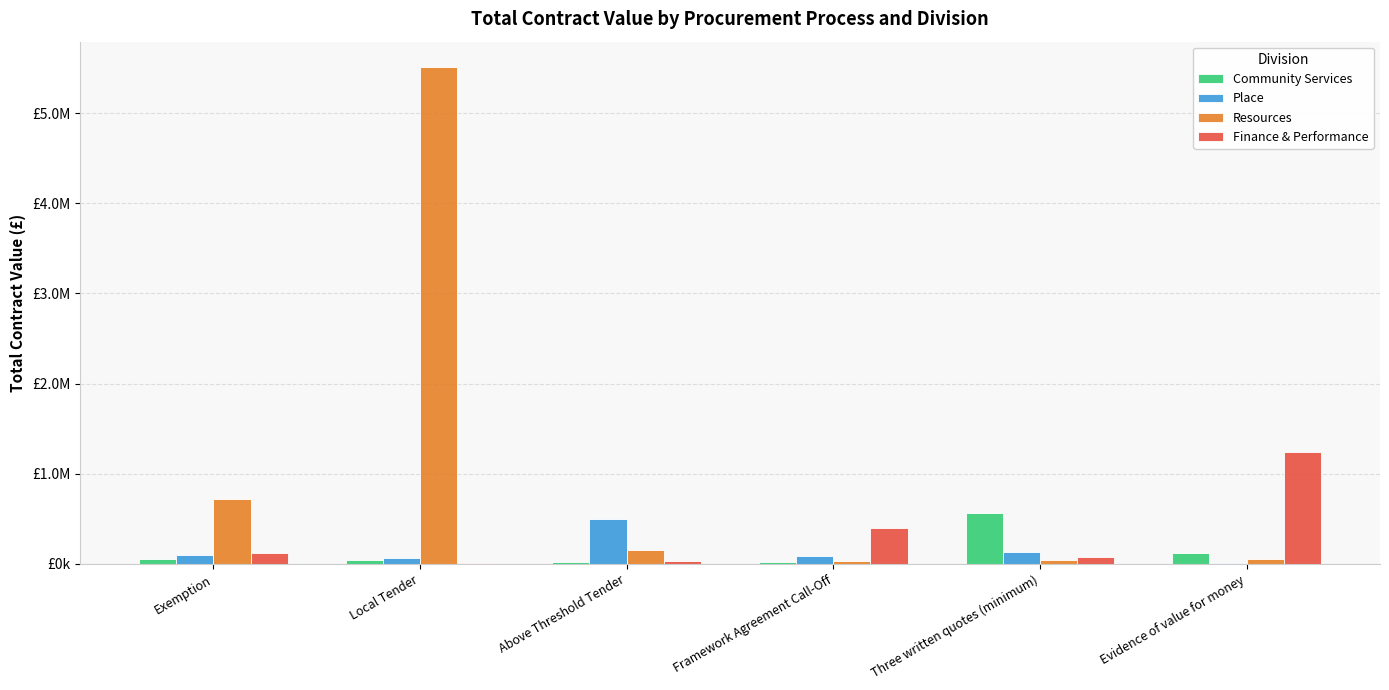

What is the approximate value of Place at Framework Agreement Call-Off?

92500